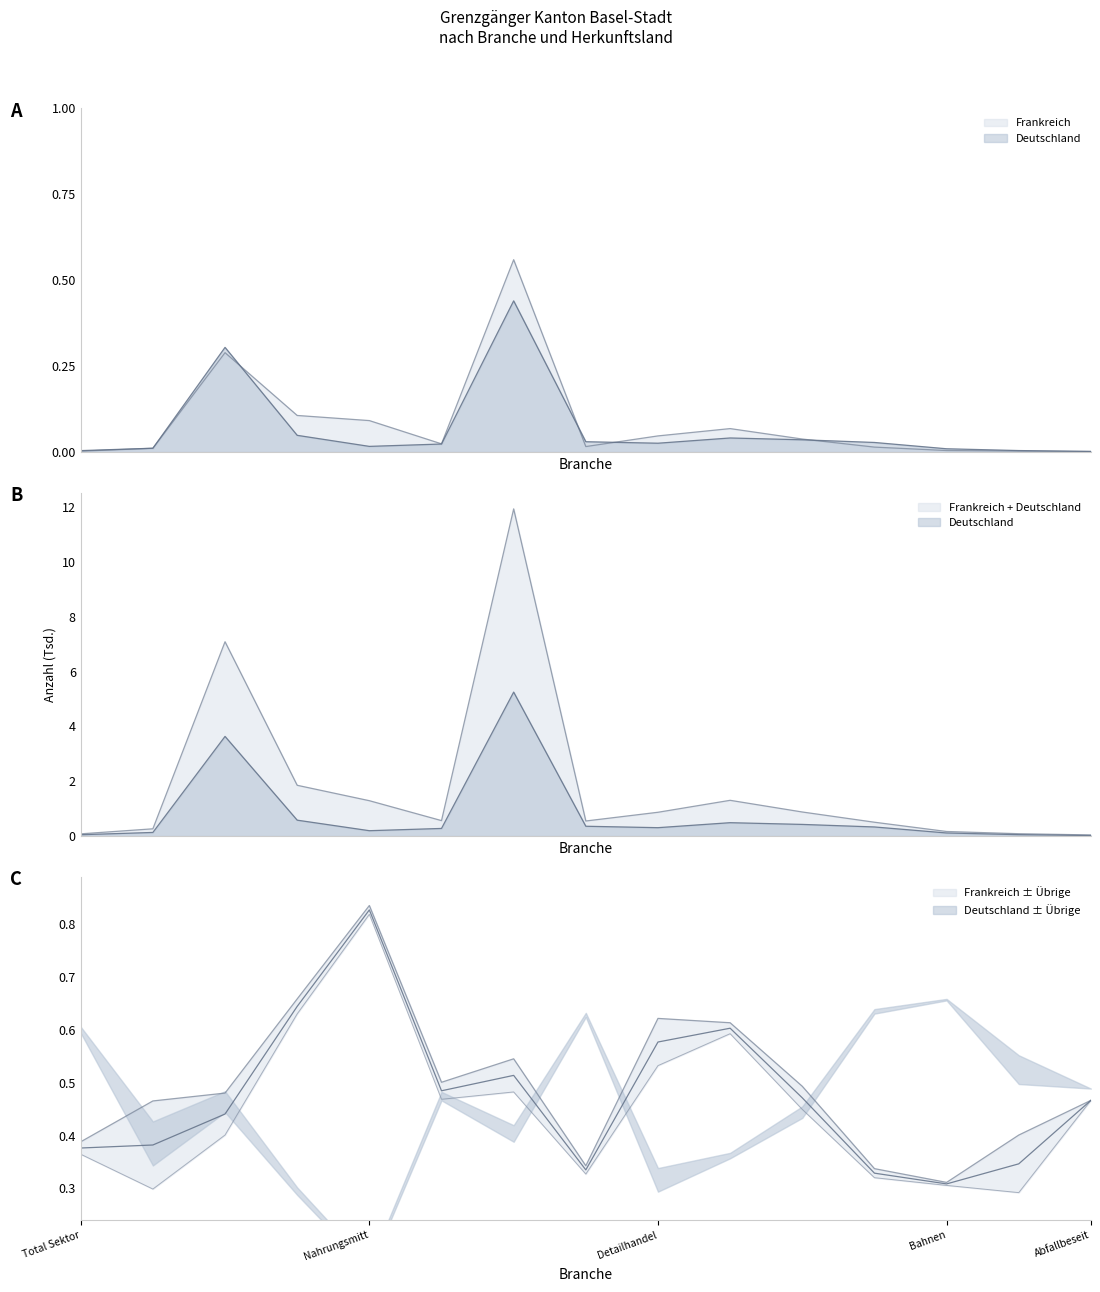

Is this an area chart (filled region under the line)?

No